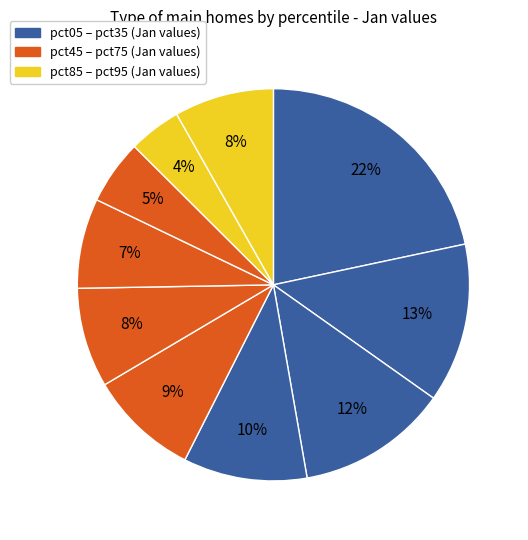

To the nearest percent, what is the average slice percentage?

10%